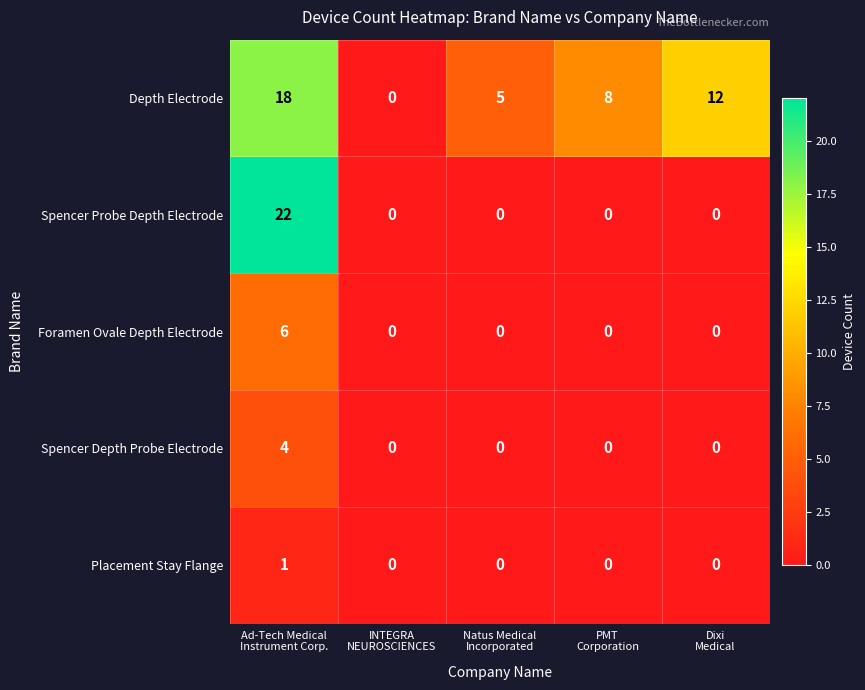

Which series has the largest total across all categories?

Depth Electrode